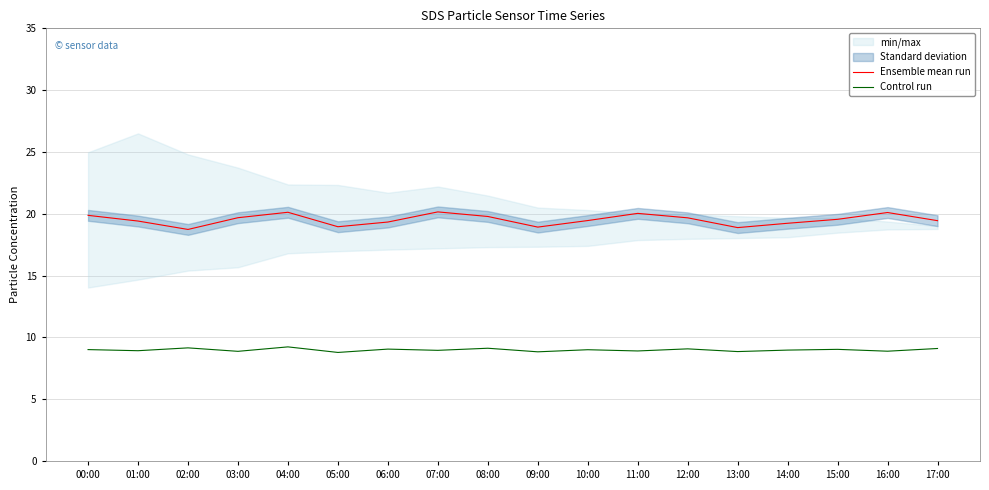

Rank the series by their average value, from highest to lowest.

Ensemble mean run, Control run